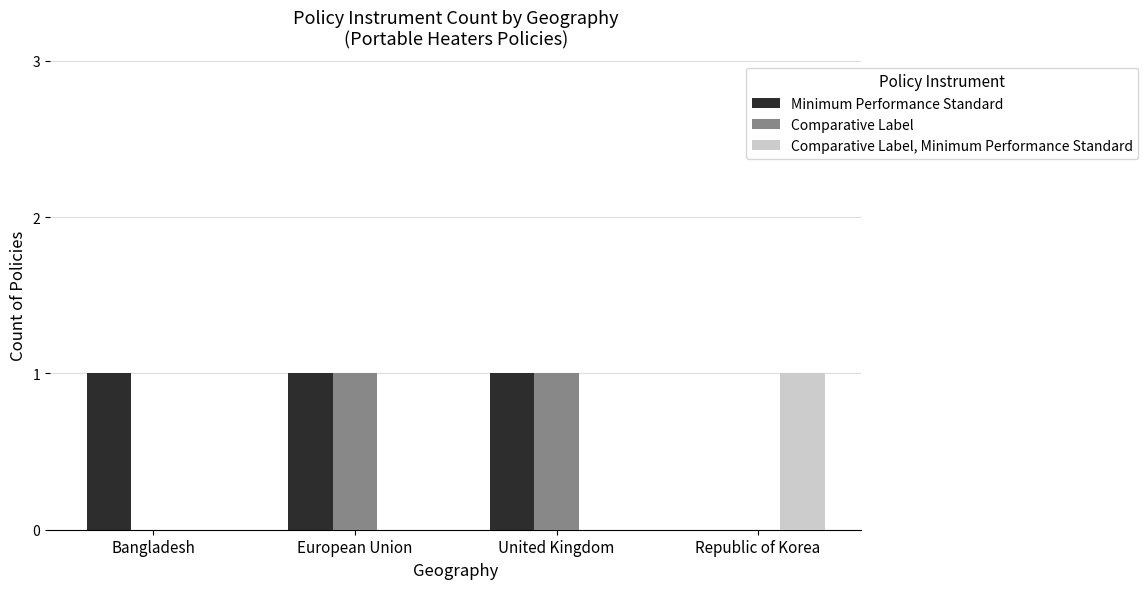

Reading right to left, extract all data points from this chart.

Minimum Performance Standard: Republic of Korea=0	United Kingdom=1	European Union=1	Bangladesh=1
Comparative Label: Republic of Korea=0	United Kingdom=1	European Union=1	Bangladesh=0
Comparative Label, Minimum Performance Standard: Republic of Korea=1	United Kingdom=0	European Union=0	Bangladesh=0